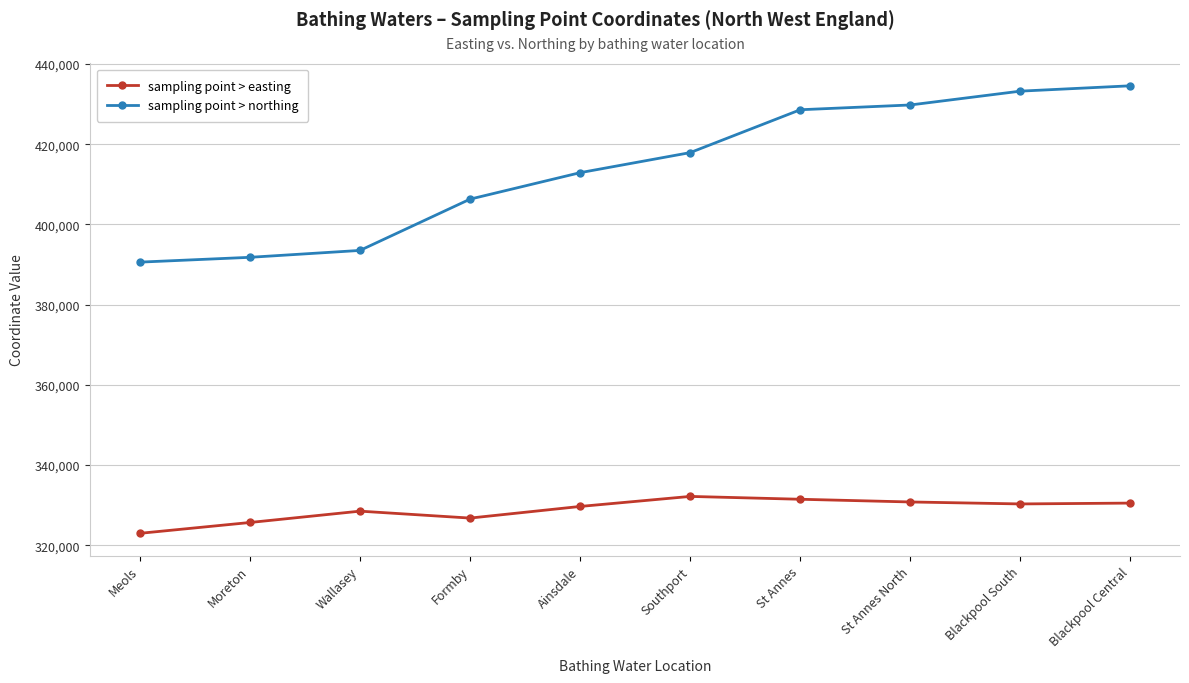

True or false: sampling point > easting and sampling point > northing intersect in this chart.

False